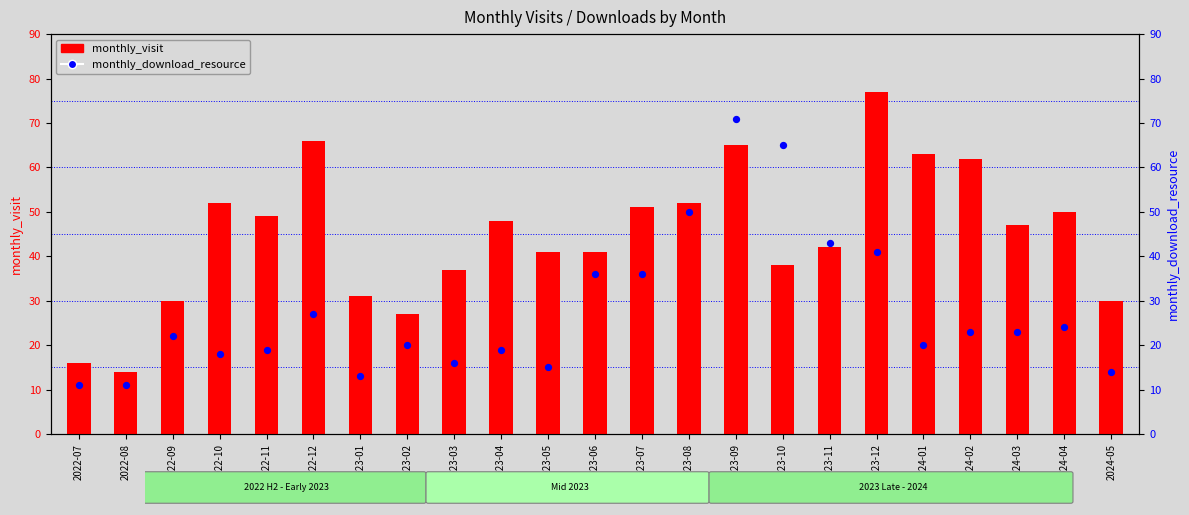

Approximately how many times larger is the value at 2023-06 compared to 2023-08?

0.7